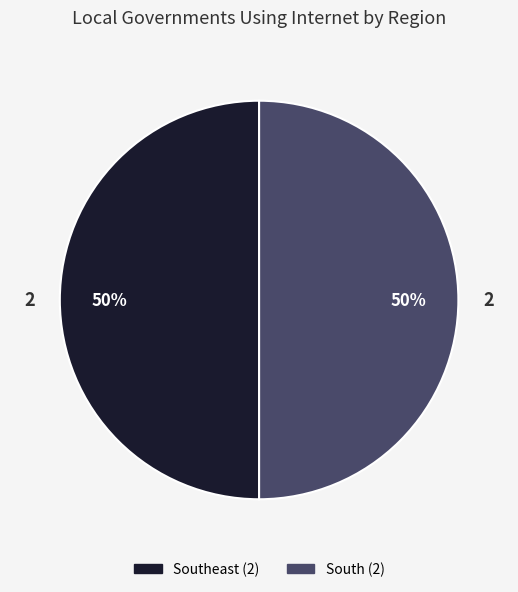

To the nearest percent, what is the average slice percentage?

50%